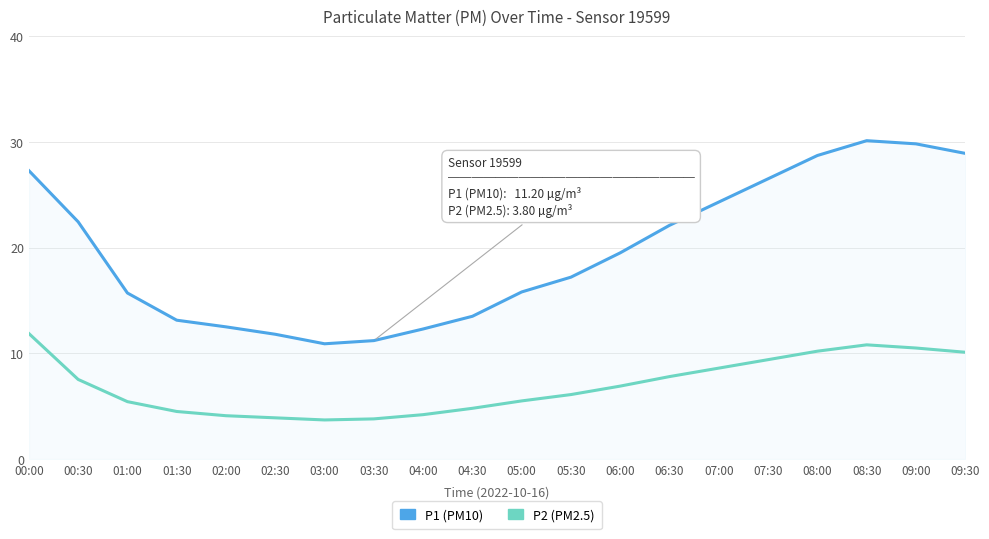

What is the total value across all series at 01:00?

21.1